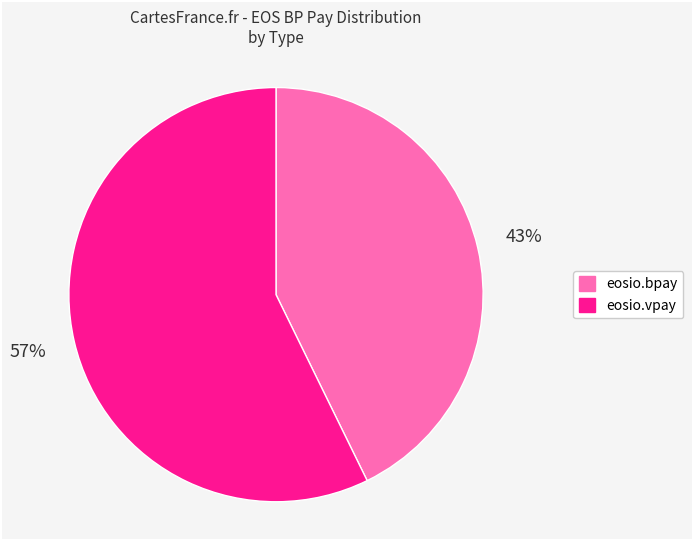

To the nearest percent, what is the combined percentage of eosio.vpay and eosio.bpay?

100%